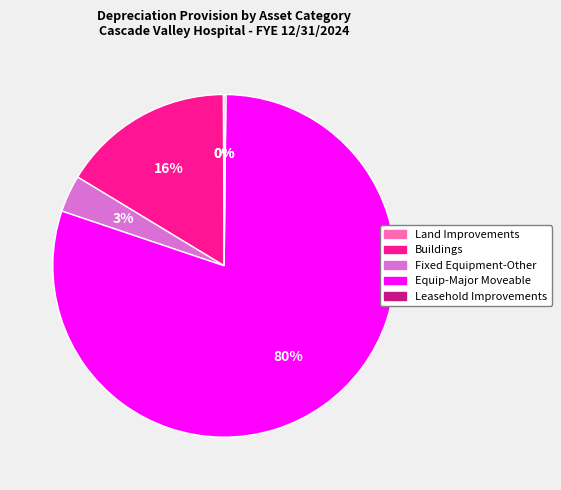

To the nearest percent, what is the average slice percentage?

20%